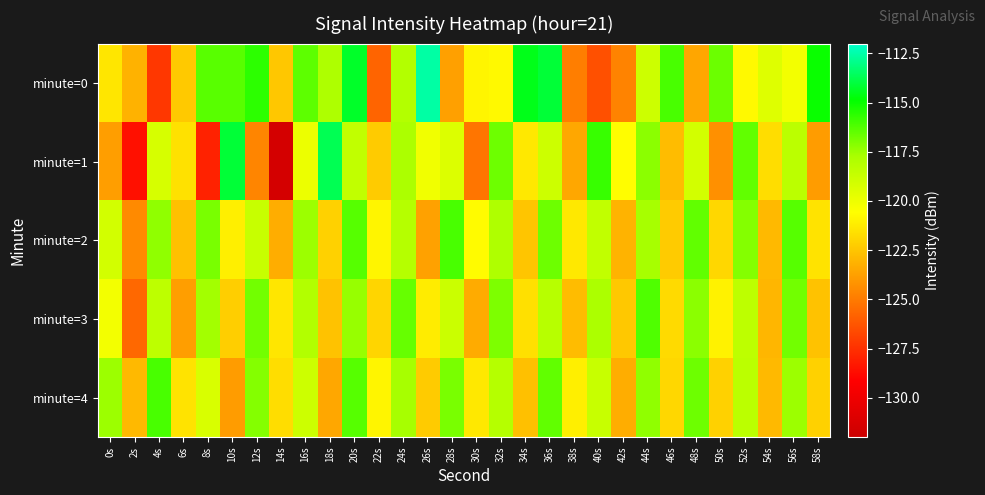

At which category is the sum across all series the highest?

20s